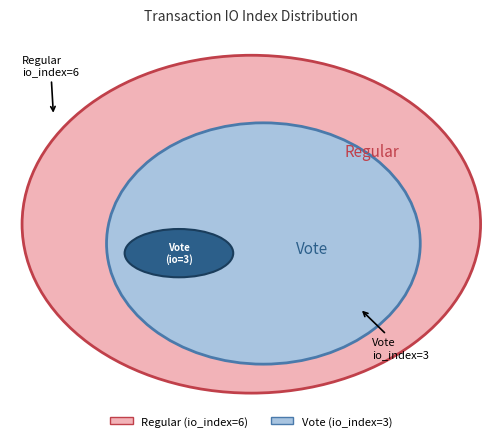

Is the sum of Vote and Regular greater than half?

Yes